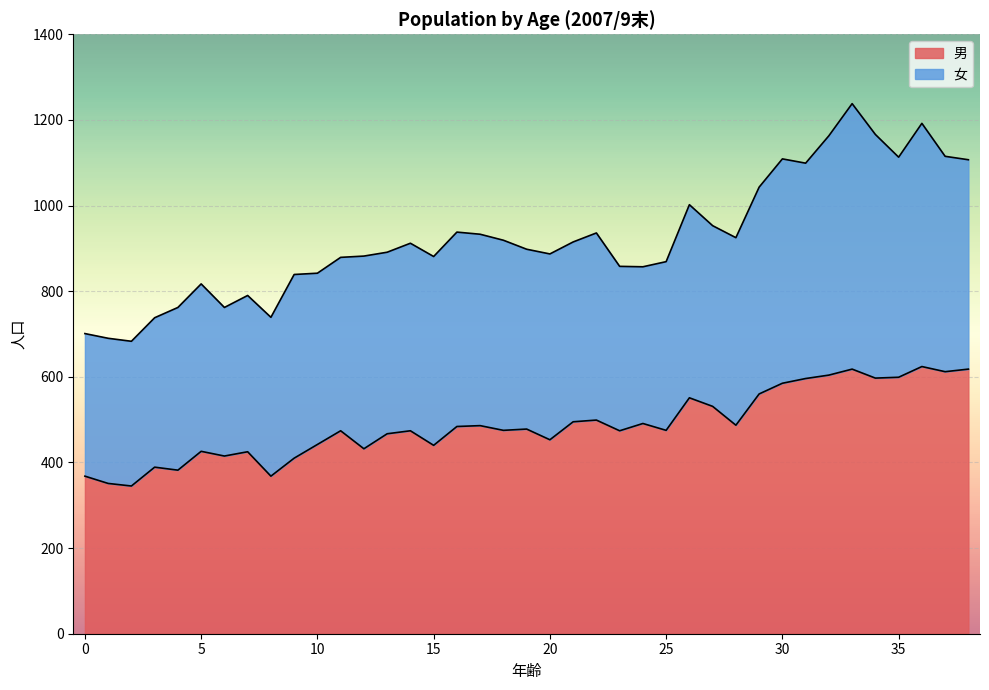

What is the smallest value displayed?

345